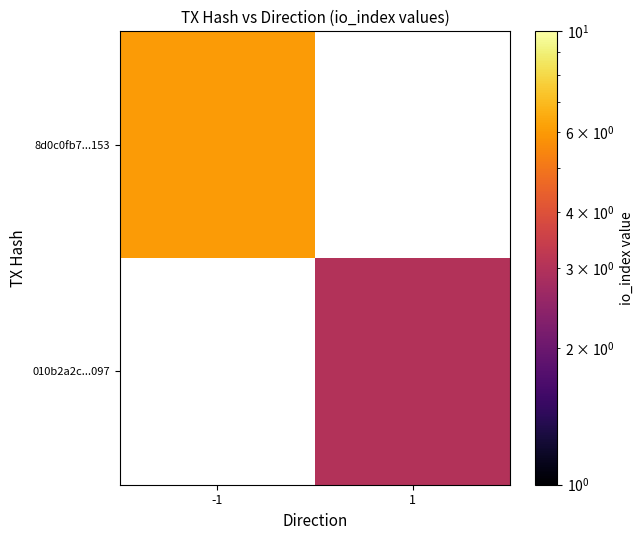

At which label does 010b2a2c...097 reach its minimum?

-1